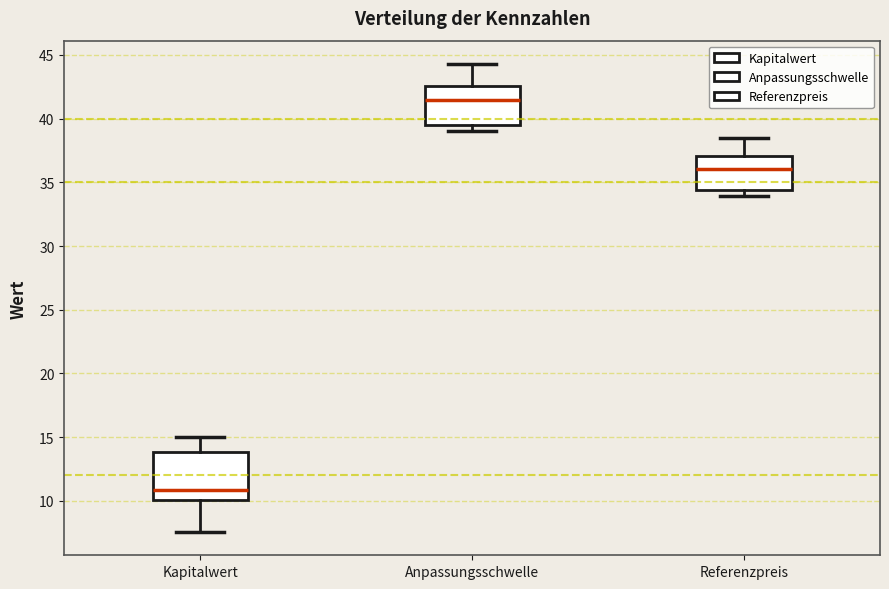

Where does the median line of the box for Kapitalwert sit on the y-axis? The values are not printed on the chart, so give them approximately, as read against the axis.

11.0